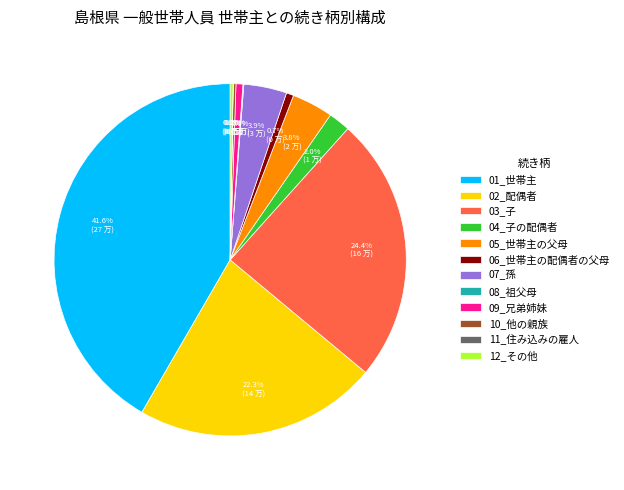

To the nearest percent, what is the average slice percentage?

8%